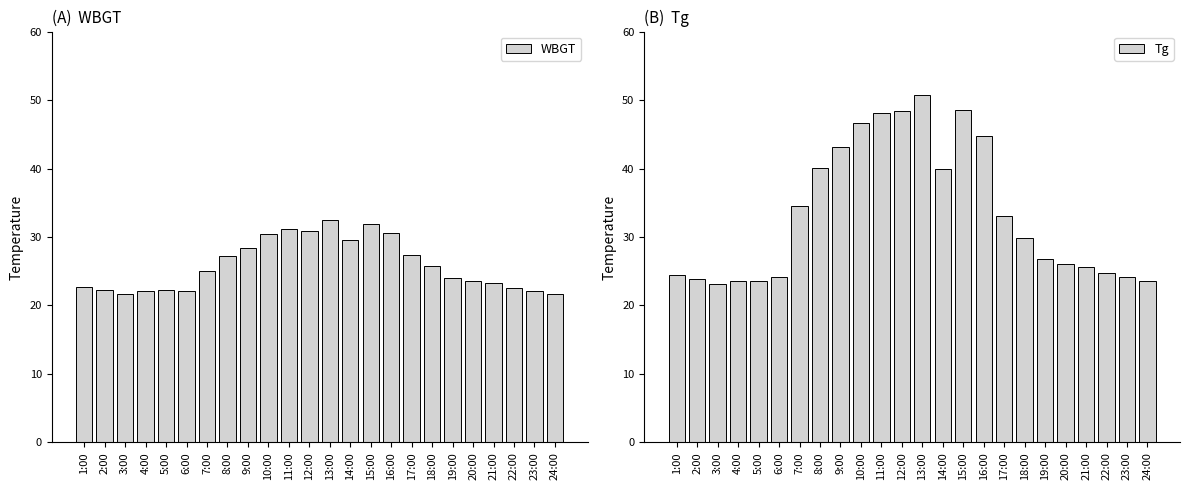

What is the greatest value displayed?

50.7